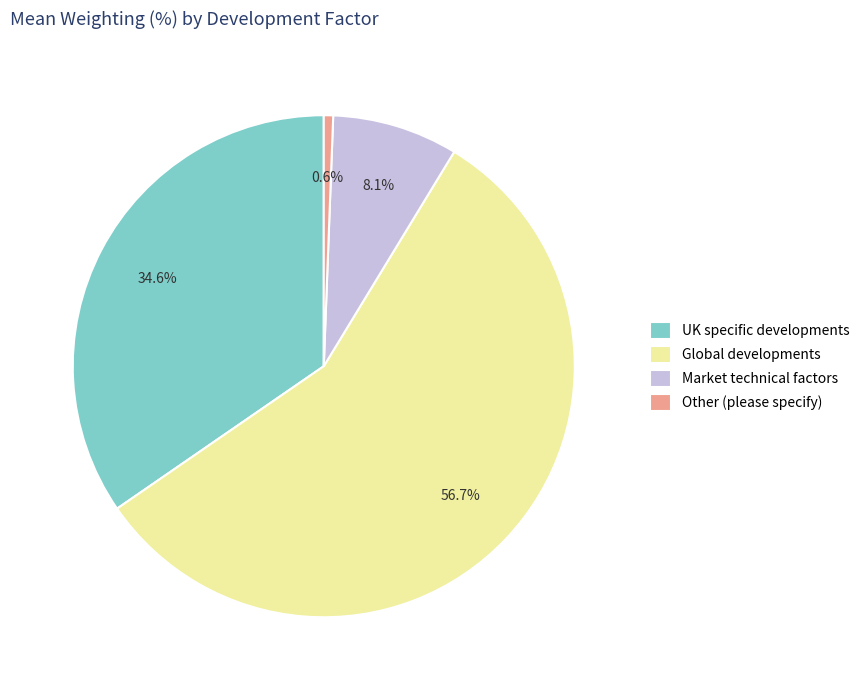

Combined, what portion of the pie is Global developments and Market technical factors?

64.8%